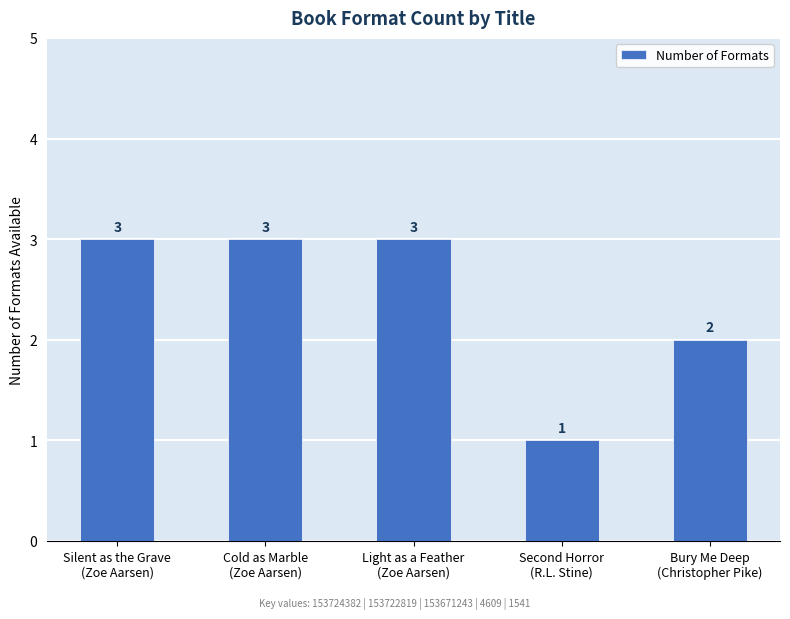

How many values are between 2 and 3?

4